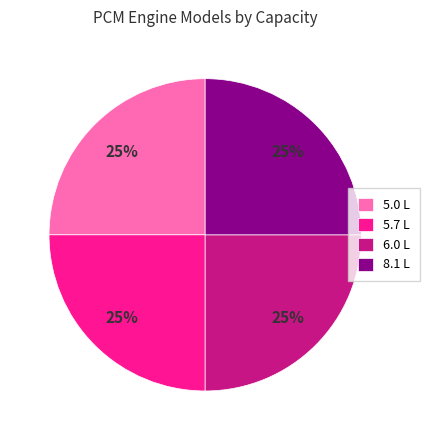

To the nearest percent, what is the combined percentage of 6.0 L and 5.7 L?

50%